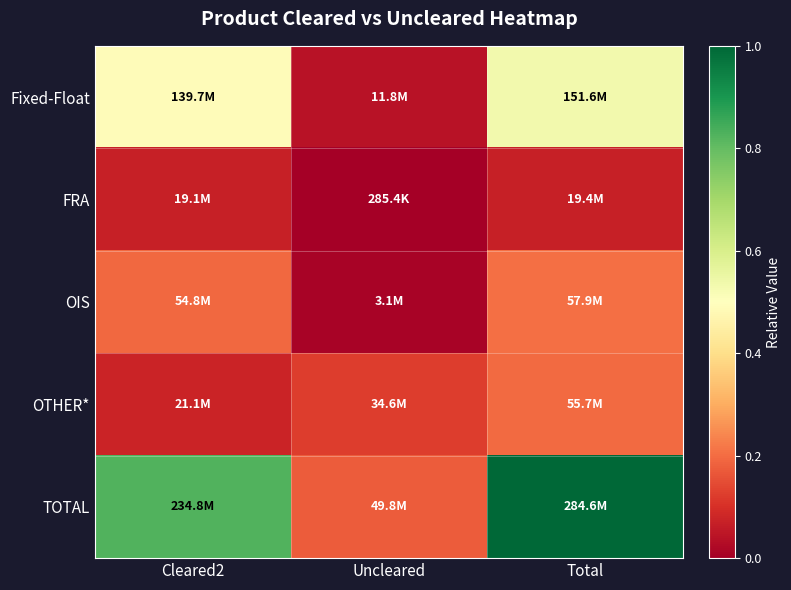

Which series has the largest total across all categories?

TOTAL